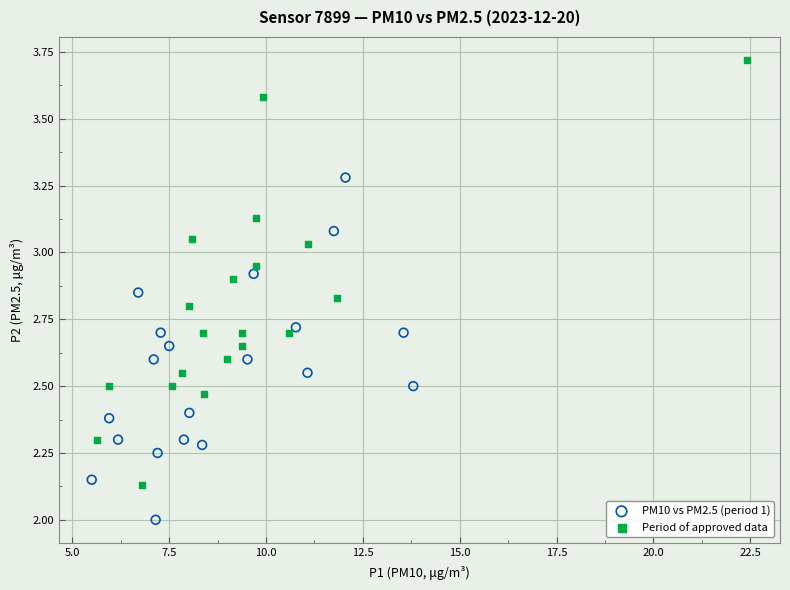

Which series contains the lowest Y value?

PM10 vs PM2.5 (period 1)